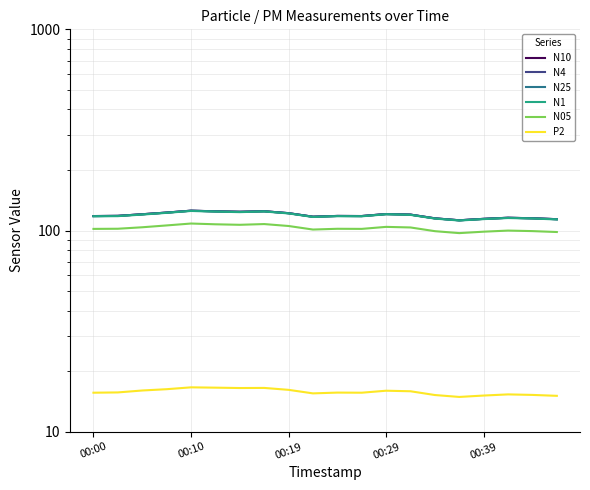

Rank the series by their maximum value, from highest to lowest.

N10, N4, N25, N1, N05, P2